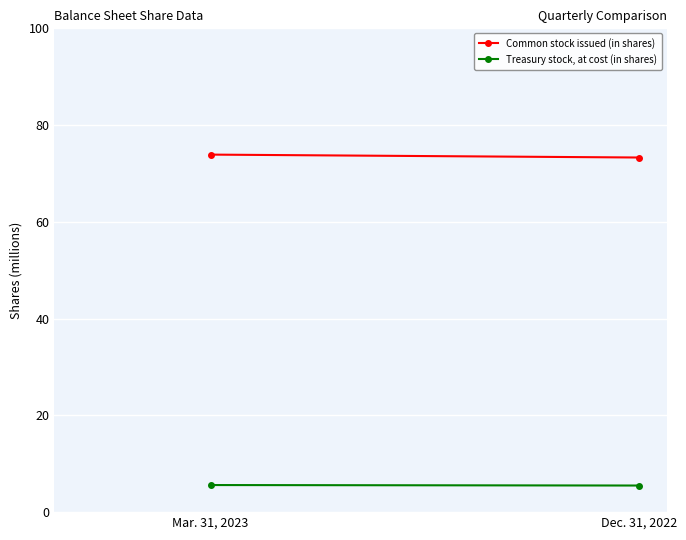

Which series has the largest total across all categories?

Common stock issued (in shares)